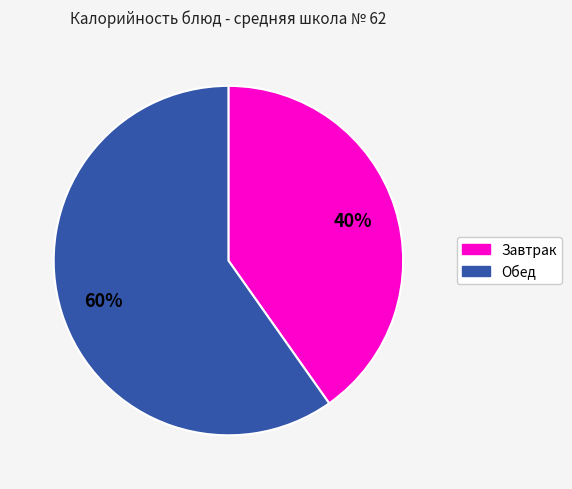

Is there a majority slice in this chart?

Yes